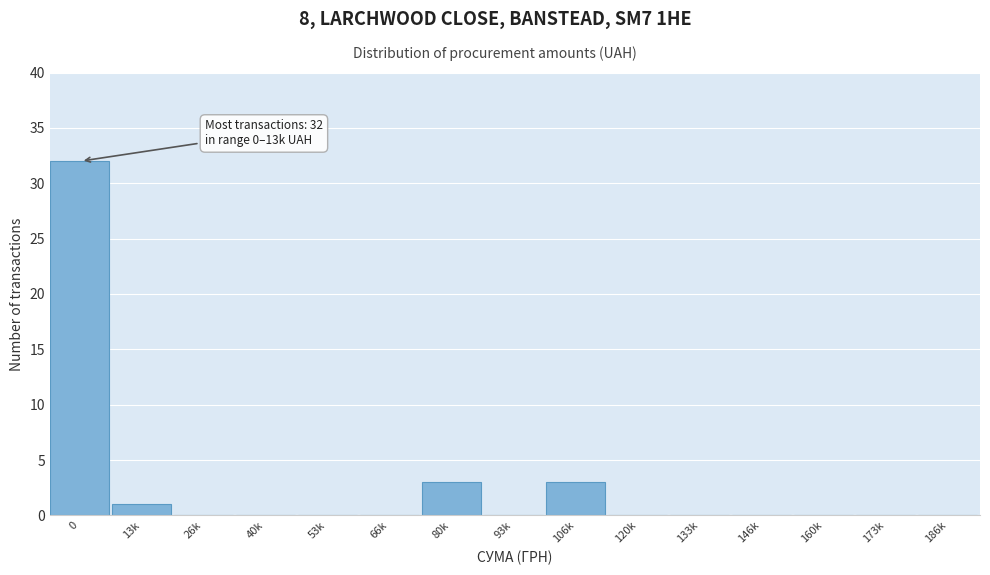

Reading right to left, list all the values displayed in this chart.

186k=0	173k=0	160k=0	146k=0	133k=0	120k=0	106k=3	93k=0	80k=3	66k=0	53k=0	40k=0	26k=0	13k=1	0=32